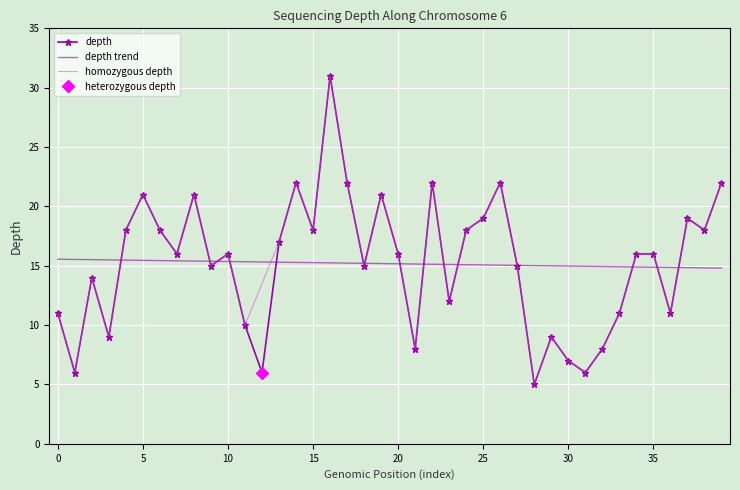

What is the lowest value of the depth series?

5.0